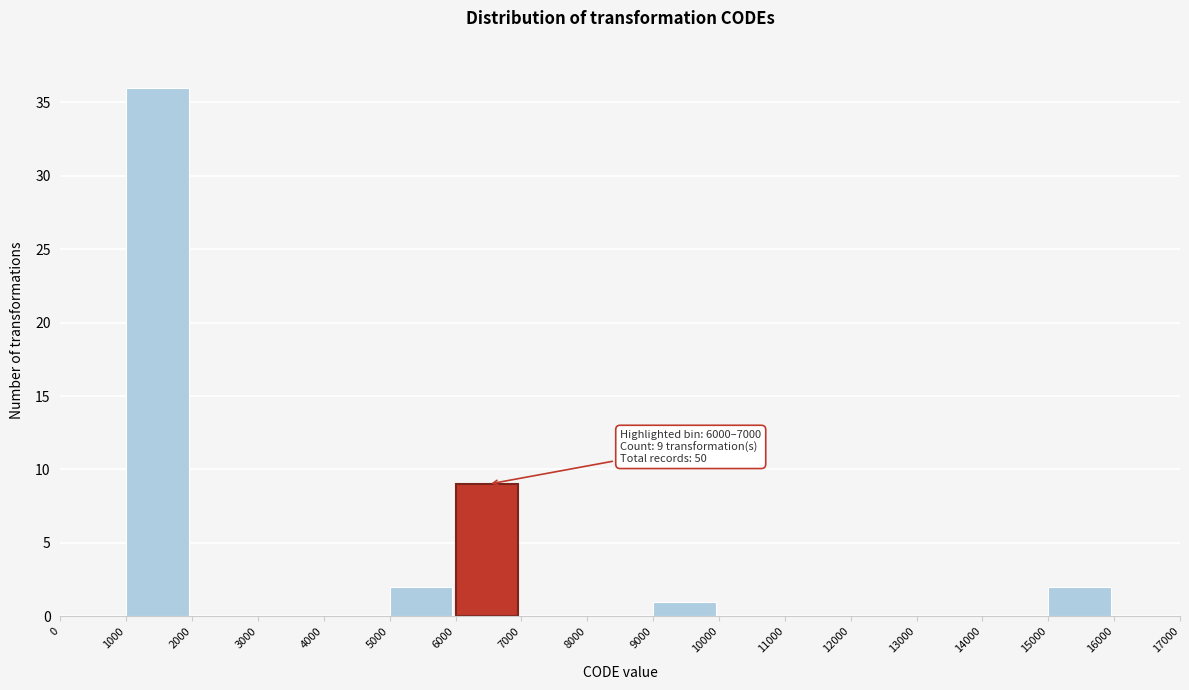

Which range on the x-axis has the tallest bar?

1000 to 2000